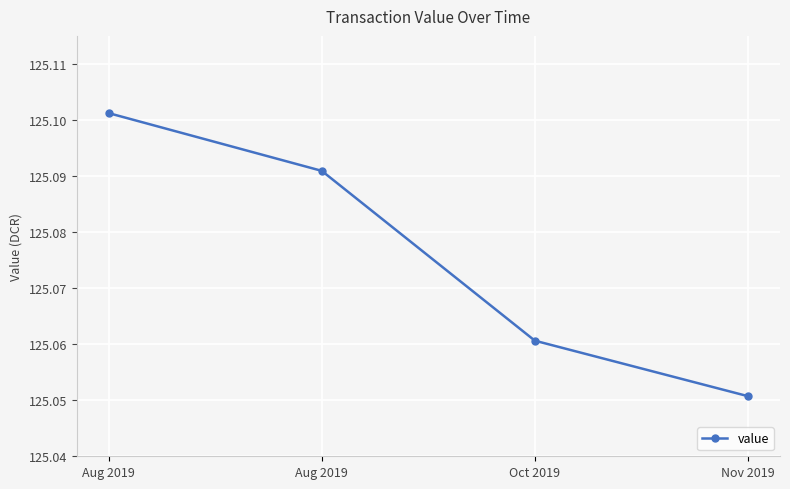

The chart shows a value of 125.1 at Aug 2019. True or false?

True